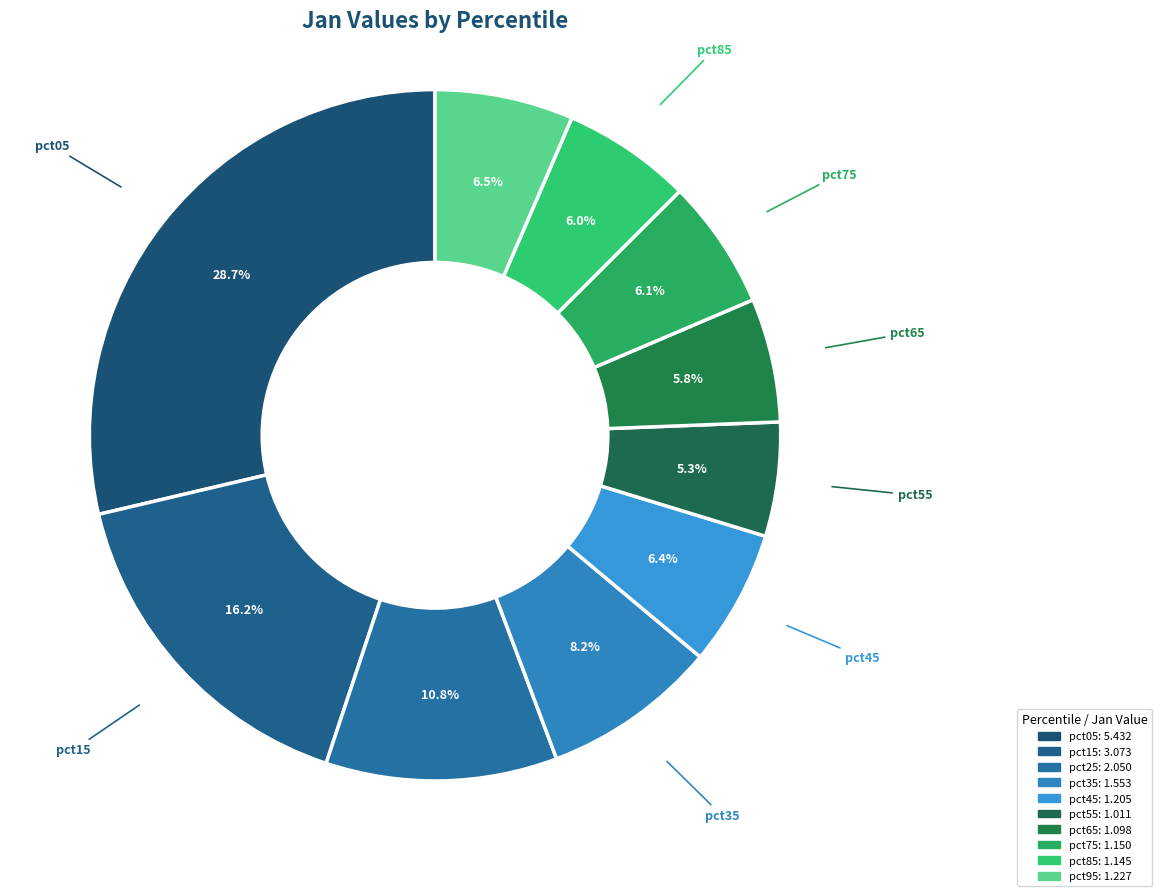

Does pct25 account for over 50% of the chart?

No